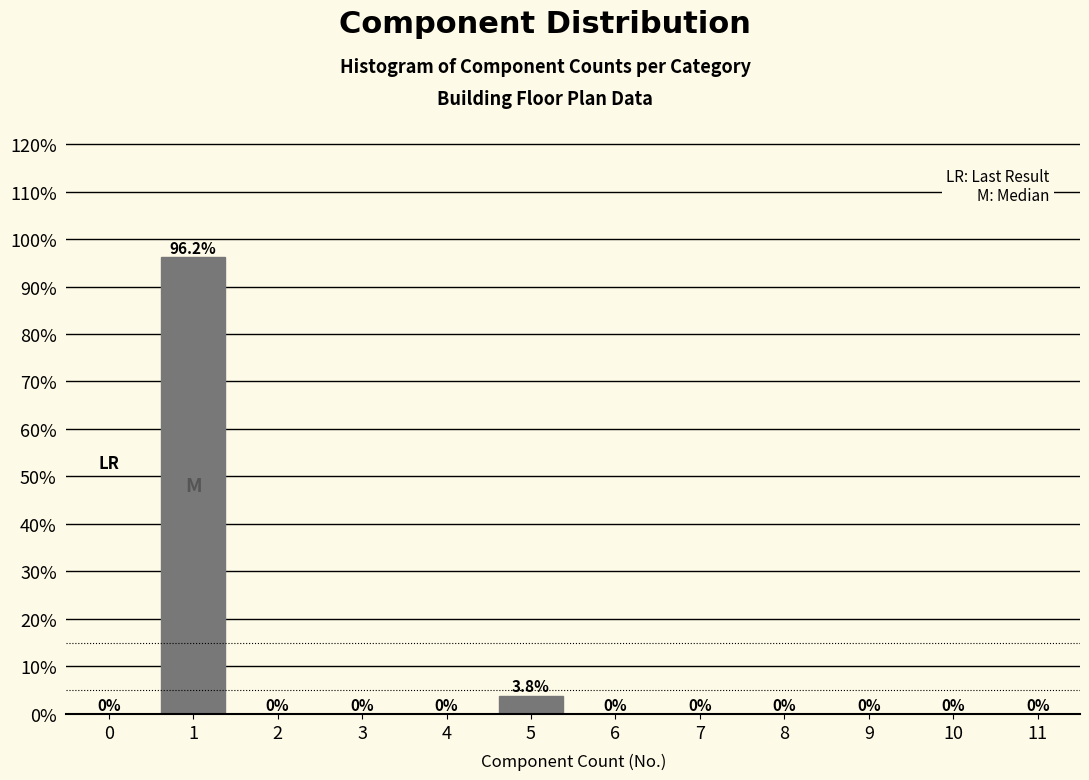

Reading left to right, list all the values displayed in this chart.

0=0.0	1=96.2	2=0.0	3=0.0	4=0.0	5=3.8	6=0.0	7=0.0	8=0.0	9=0.0	10=0.0	11=0.0